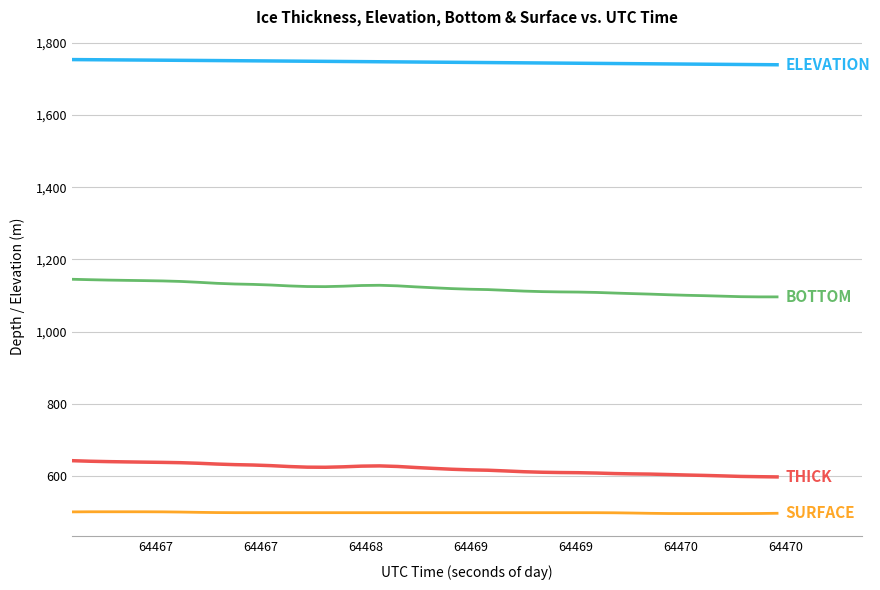

What is the minimum value shown in the chart?

497.2